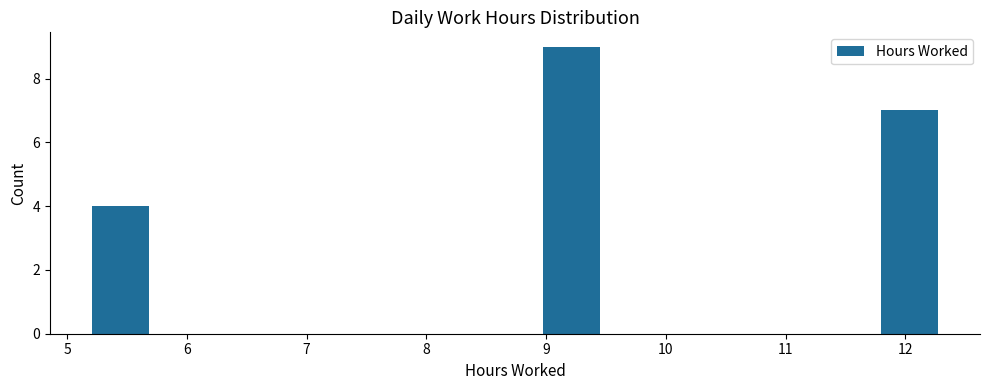

Reading left to right, transcribe this chart: for each bar, give the range it covers on the x-axis and its height. Neither the bar edges nor the heights are printed on the chart, so give them approximately, as read against the axes.

5.2 to 5.7: 4
5.7 to 6.2: 0
6.2 to 6.6: 0
6.6 to 7.1: 0
7.1 to 7.6: 0
7.6 to 8.0: 0
8.0 to 8.5: 0
8.5 to 9.0: 0
9.0 to 9.4: 9
9.4 to 9.9: 0
9.9 to 10.4: 0
10.4 to 10.9: 0
10.9 to 11.3: 0
11.3 to 11.8: 0
11.8 to 12.3: 7